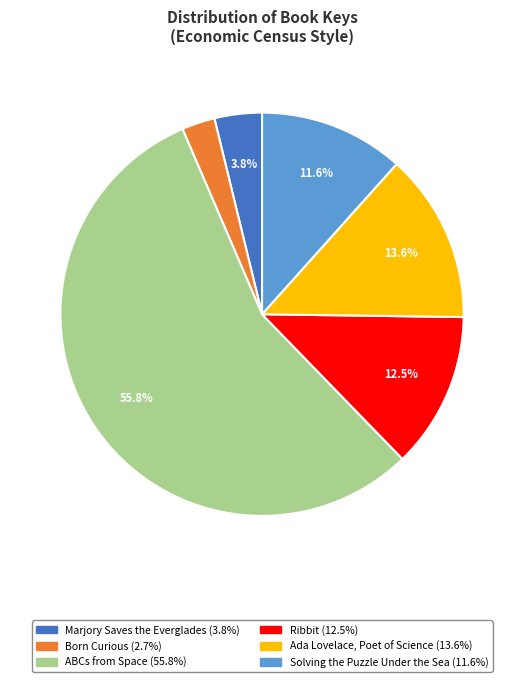

What is the largest slice in the pie chart?

ABCs from Space